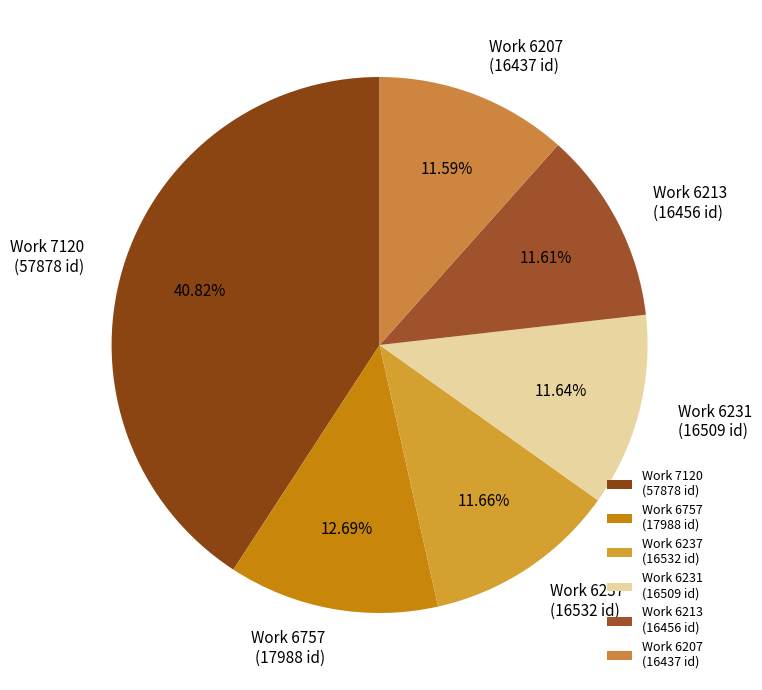

Combined, do Work 6757 (17988 id) and Work 7120 (57878 id) account for over 50%?

Yes